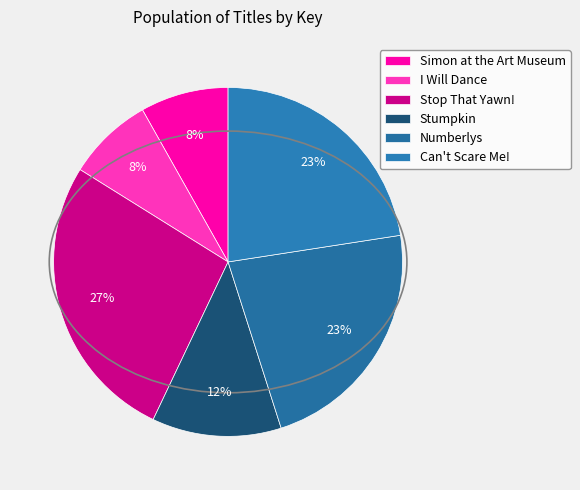

Between Numberlys and Stumpkin, which is larger?

Numberlys